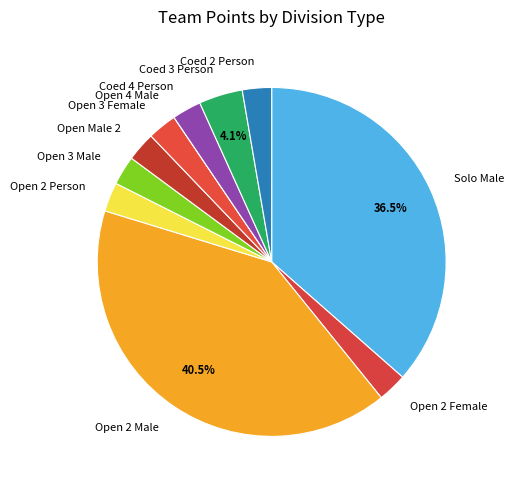

Do Coed 3 Person and Open Male 2 together represent more than half of the pie?

No